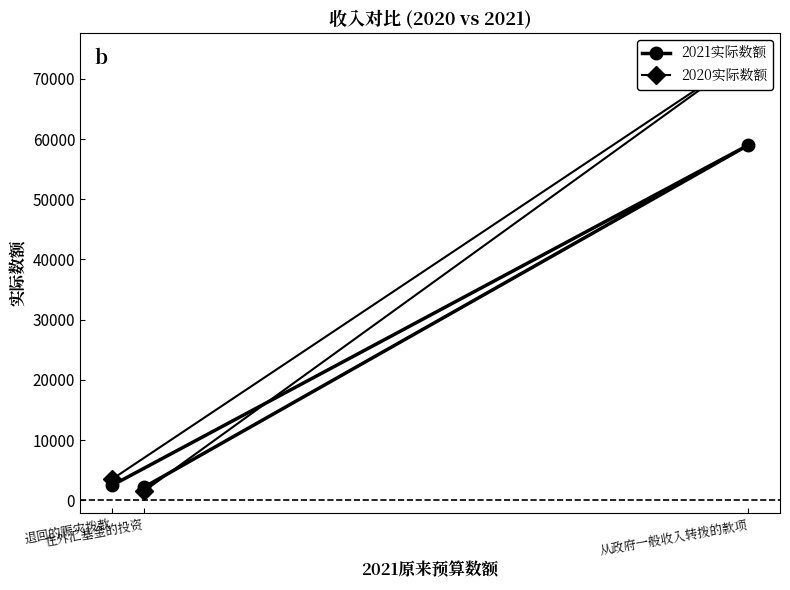

What is the smallest value displayed?

1523